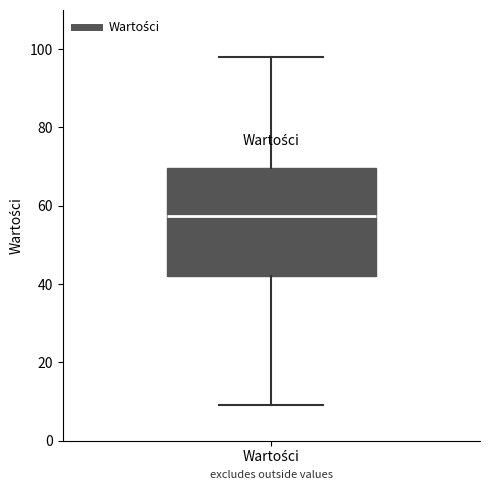

Read this box plot against the y-axis: the position of the median line, the range covered by the box, and the ends of both whiskers. The values are not printed on the chart, so give them approximately, as read against the axis.

median 58, box 42 to 70, whiskers 10 to 98